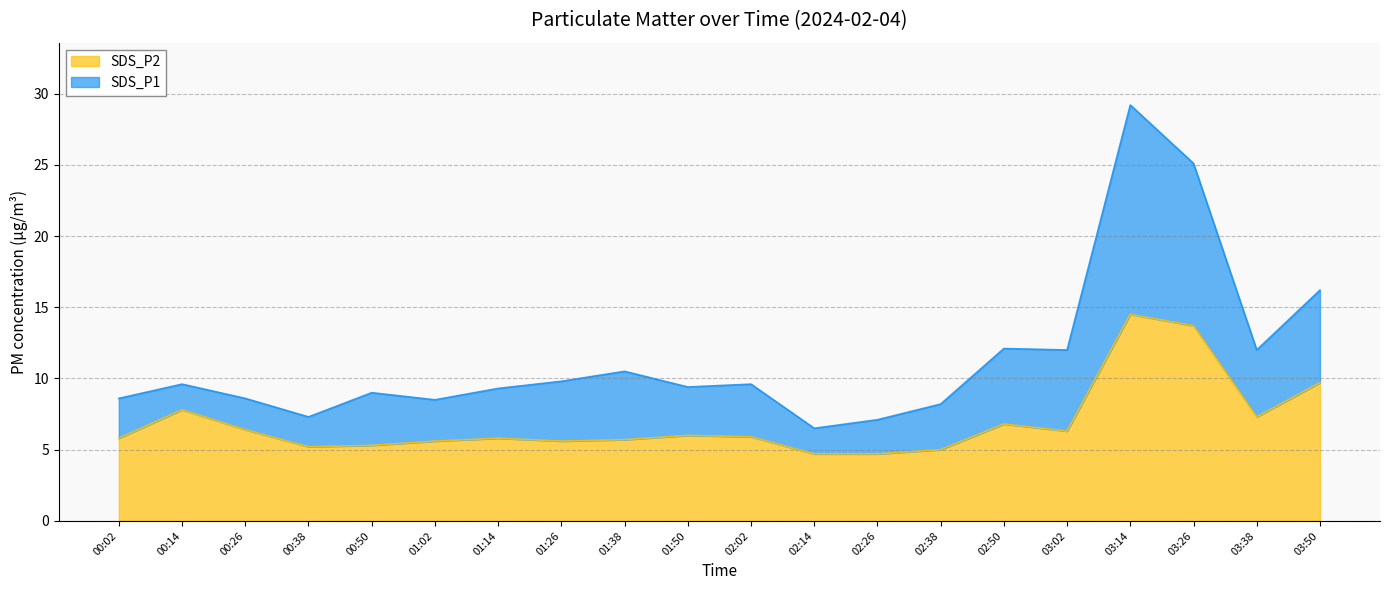

What is the approximate value of SDS_P2 at 03:26?

13.7